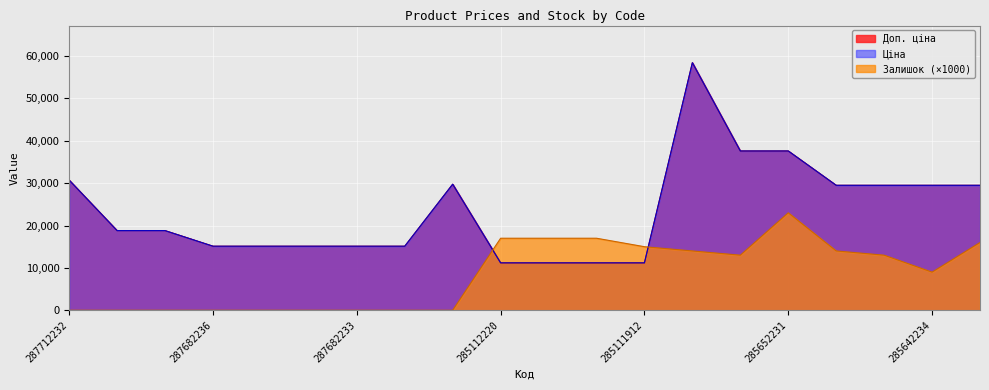

Where does the Доп. ціна series first go above 18796?

287712232